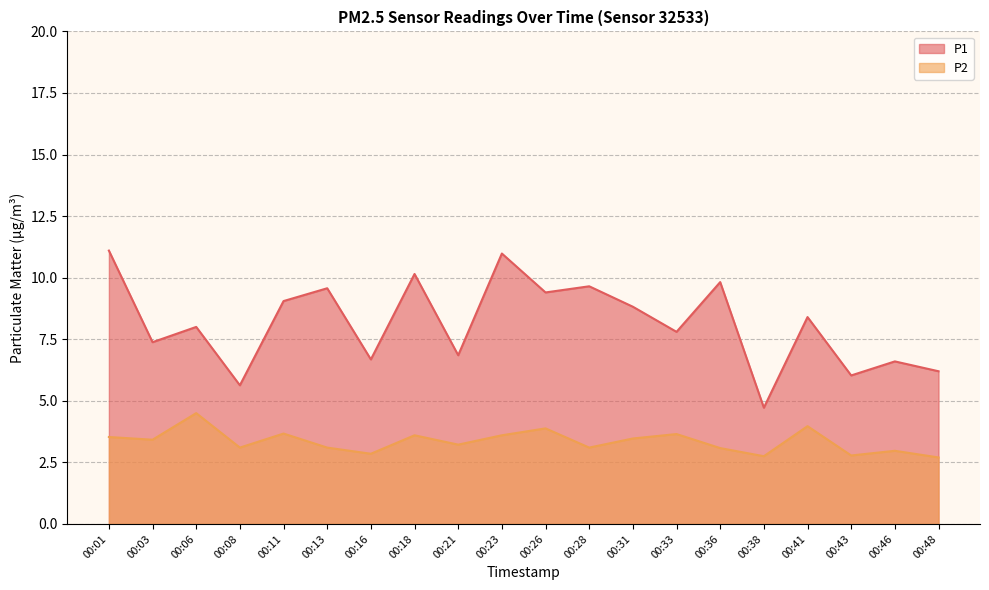

What is the difference between the highest and lowest values at 00:06?

3.5